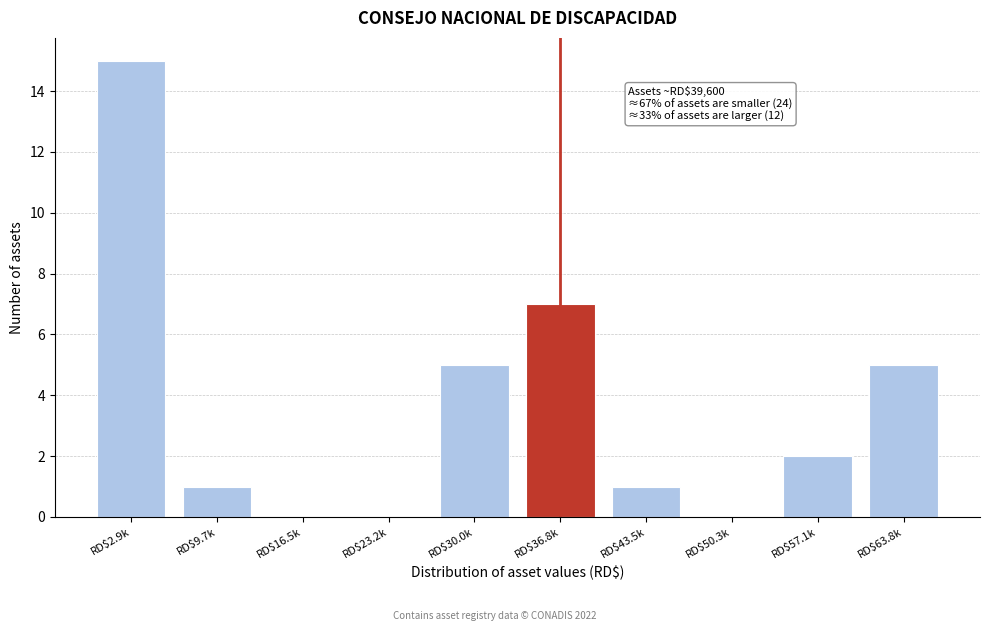

What is the sum of all values?

36